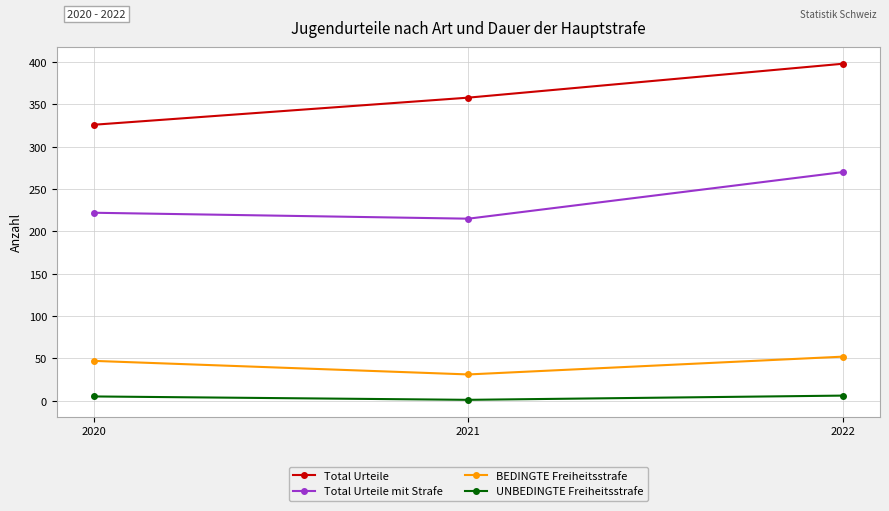

What is the difference between the Total Urteile values at 2021 and 2022?

40